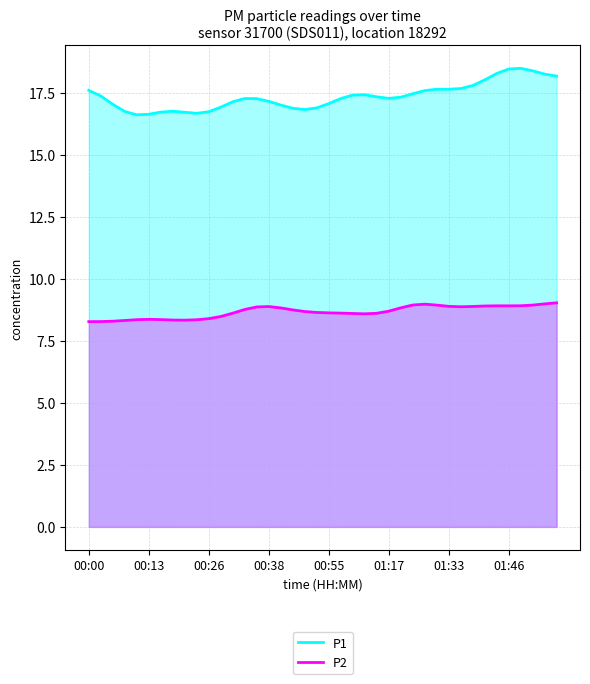

True or false: P2 and P1 intersect in this chart.

False